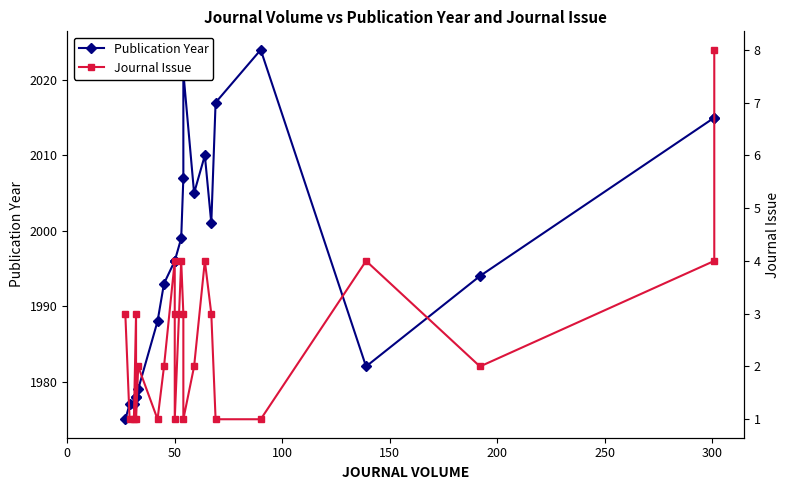

At how many categories does at least one series exceed 763?

23